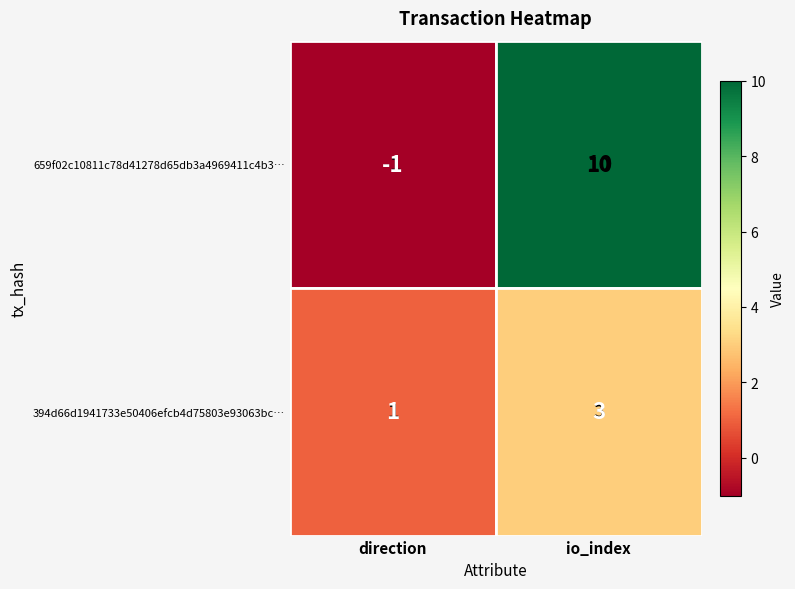

What is the difference between the highest and lowest values at io_index?

7